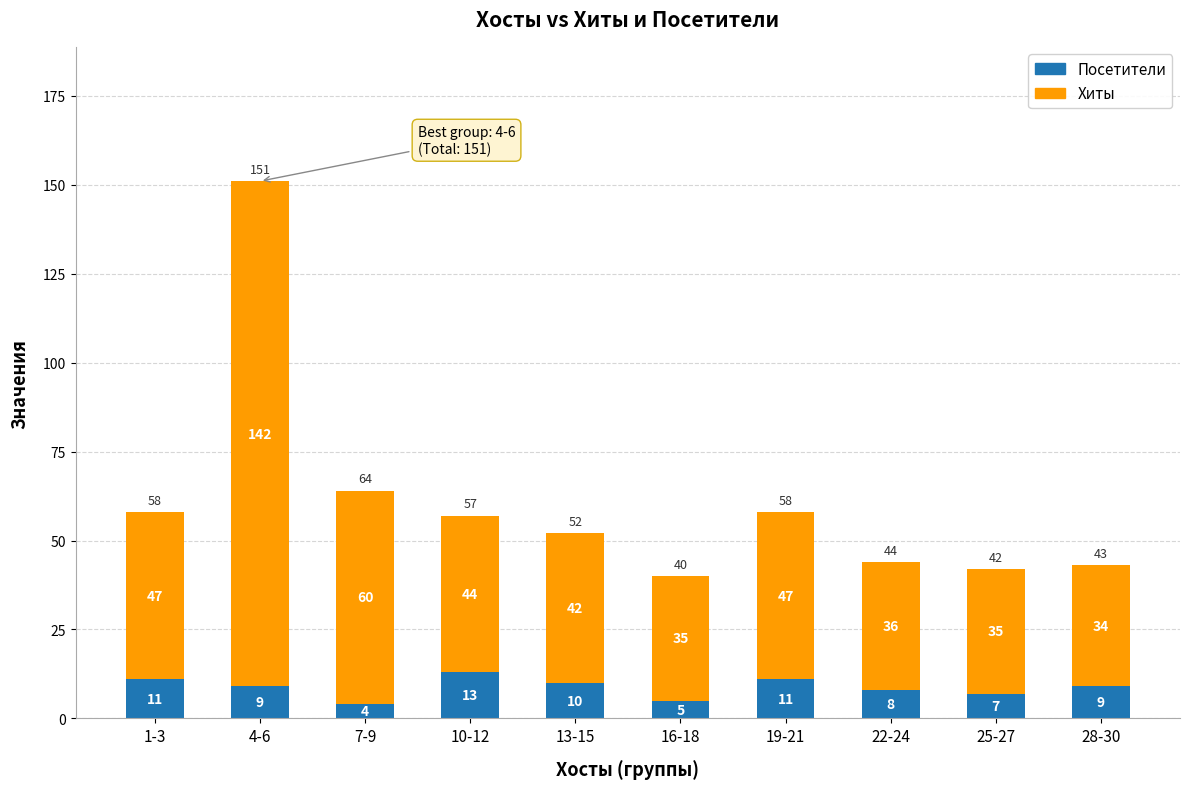

What is the sum of all Посетители values?

87